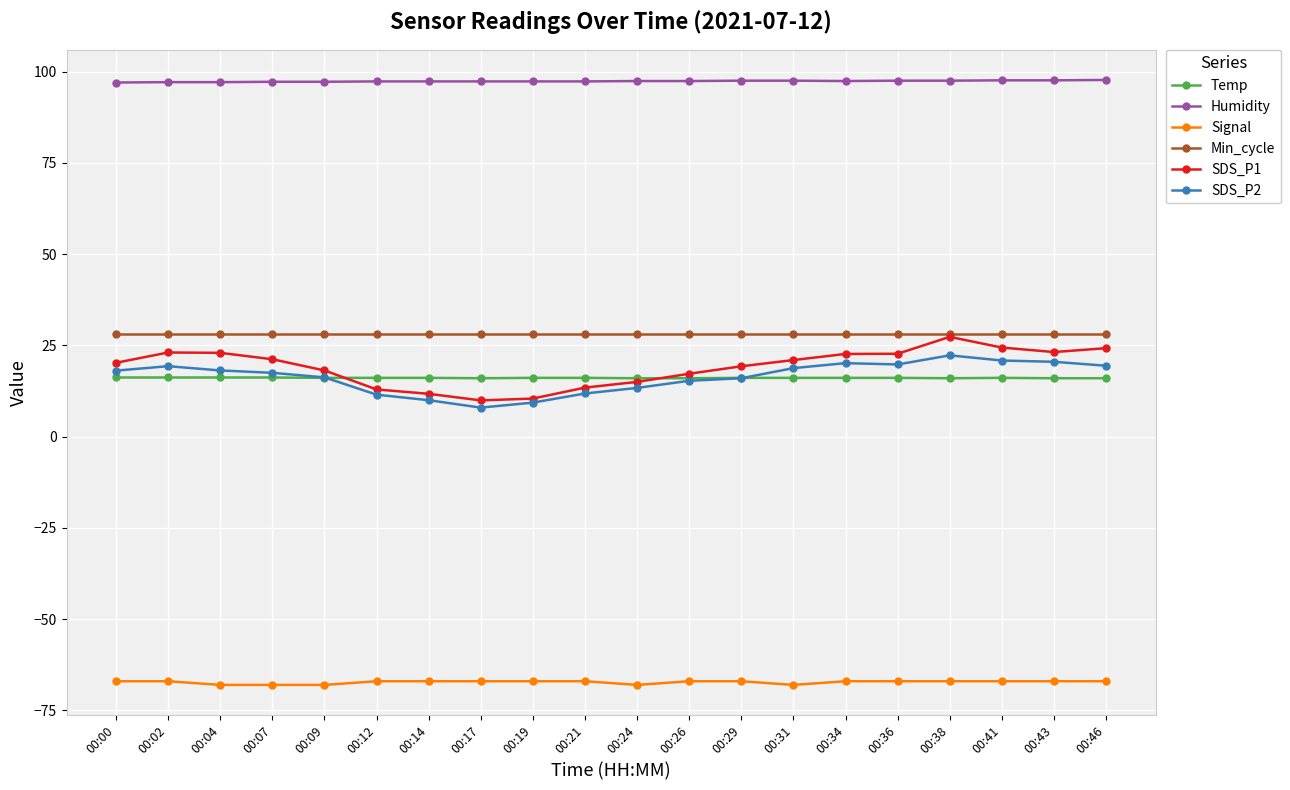

What is the sum of the Temp values at 00:17 and 00:29?

32.1